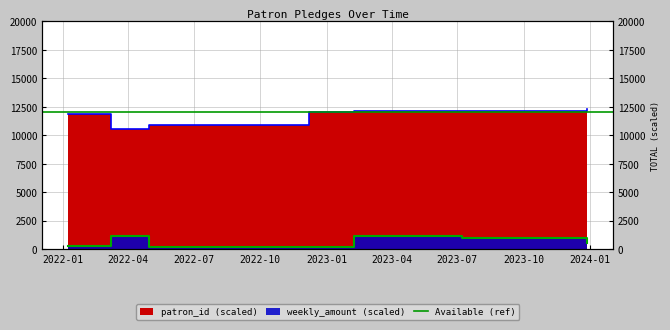

What is the highest value of the weekly_amount series?

1150.0